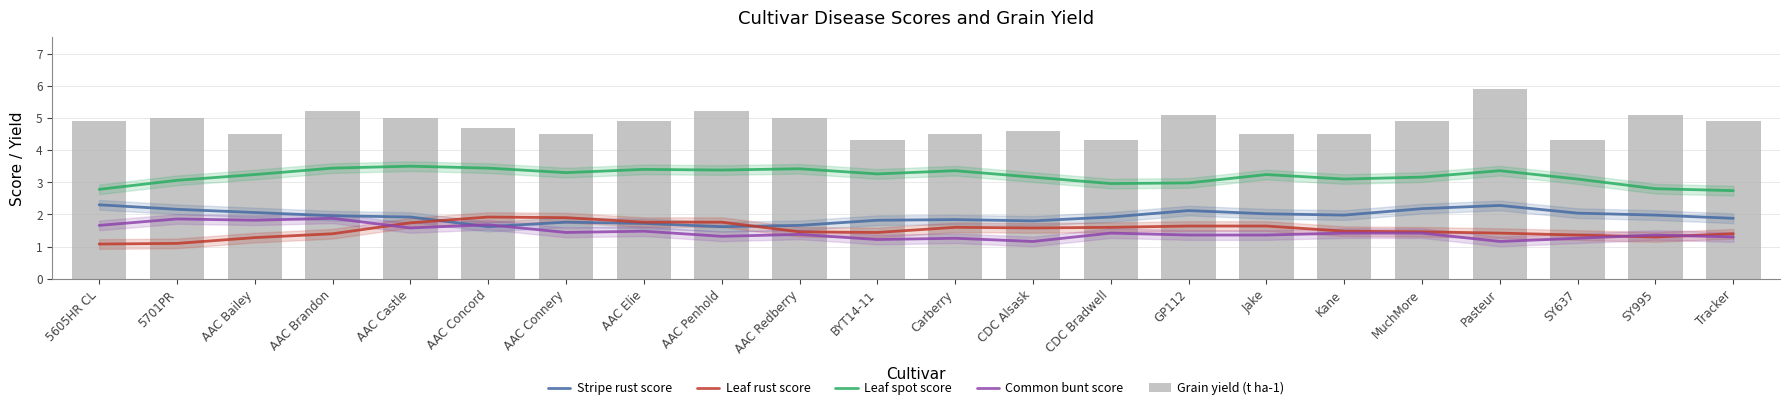

Reading left to right, extract all data points from this chart.

Stripe rust score: 5605HR CL=2.3	5701PR=2.2	AAC Bailey=2.1	AAC Brandon=2.0	AAC Castle=1.9	AAC Concord=1.6	AAC Connery=1.8	AAC Elie=1.7	AAC Penhold=1.6	AAC Redberry=1.7	BYT14-11=1.8	Carberry=1.8	CDC Alsask=1.8	CDC Bradwell=1.9	GP112=2.1	Jake=2.0	Kane=2.0	MuchMore=2.2	Pasteur=2.3	SY637=2.0	SY995=2.0	Tracker=1.9
Leaf rust score: 5605HR CL=1.1	5701PR=1.1	AAC Bailey=1.3	AAC Brandon=1.4	AAC Castle=1.7	AAC Concord=1.9	AAC Connery=1.9	AAC Elie=1.8	AAC Penhold=1.8	AAC Redberry=1.5	BYT14-11=1.4	Carberry=1.6	CDC Alsask=1.6	CDC Bradwell=1.6	GP112=1.6	Jake=1.6	Kane=1.5	MuchMore=1.5	Pasteur=1.4	SY637=1.4	SY995=1.3	Tracker=1.4
Leaf spot score: 5605HR CL=2.8	5701PR=3.1	AAC Bailey=3.2	AAC Brandon=3.4	AAC Castle=3.5	AAC Concord=3.4	AAC Connery=3.3	AAC Elie=3.4	AAC Penhold=3.4	AAC Redberry=3.4	BYT14-11=3.3	Carberry=3.4	CDC Alsask=3.2	CDC Bradwell=3.0	GP112=3.0	Jake=3.2	Kane=3.1	MuchMore=3.2	Pasteur=3.4	SY637=3.1	SY995=2.8	Tracker=2.7
Common bunt score: 5605HR CL=1.7	5701PR=1.9	AAC Bailey=1.8	AAC Brandon=1.9	AAC Castle=1.6	AAC Concord=1.7	AAC Connery=1.4	AAC Elie=1.5	AAC Penhold=1.3	AAC Redberry=1.4	BYT14-11=1.2	Carberry=1.3	CDC Alsask=1.2	CDC Bradwell=1.4	GP112=1.4	Jake=1.4	Kane=1.4	MuchMore=1.4	Pasteur=1.2	SY637=1.3	SY995=1.4	Tracker=1.3
Grain yield (t ha-1): 5605HR CL=4.9	5701PR=5.0	AAC Bailey=4.5	AAC Brandon=5.2	AAC Castle=5.0	AAC Concord=4.7	AAC Connery=4.5	AAC Elie=4.9	AAC Penhold=5.2	AAC Redberry=5.0	BYT14-11=4.3	Carberry=4.5	CDC Alsask=4.6	CDC Bradwell=4.3	GP112=5.1	Jake=4.5	Kane=4.5	MuchMore=4.9	Pasteur=5.9	SY637=4.3	SY995=5.1	Tracker=4.9